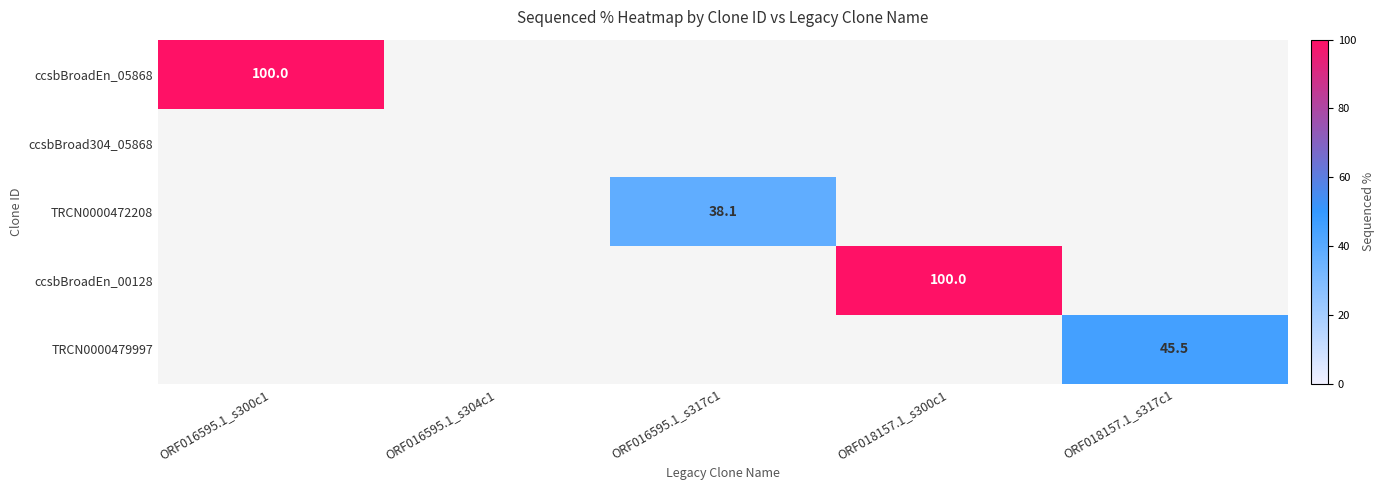

Count the number of categories in the chart.

5